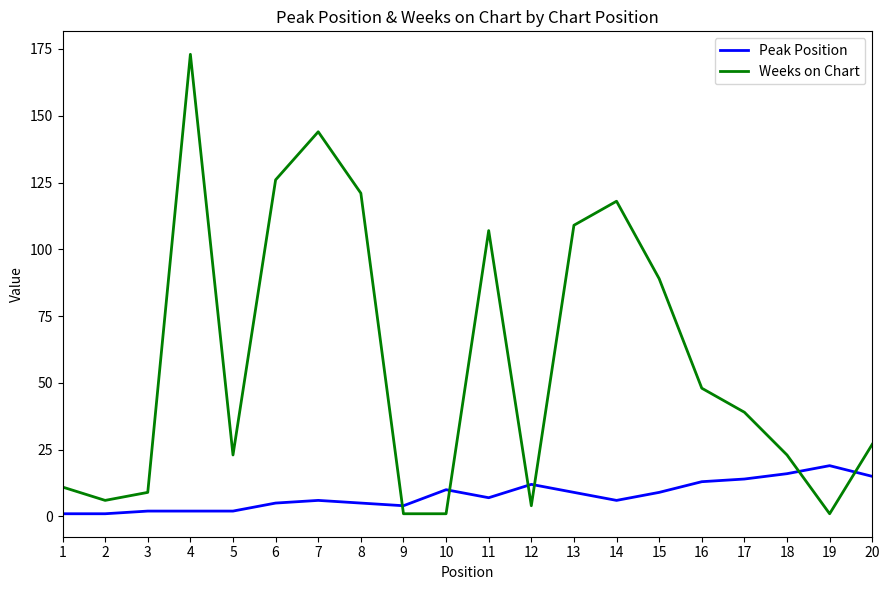

Which series changed the most between 13 and 17?

Weeks on Chart